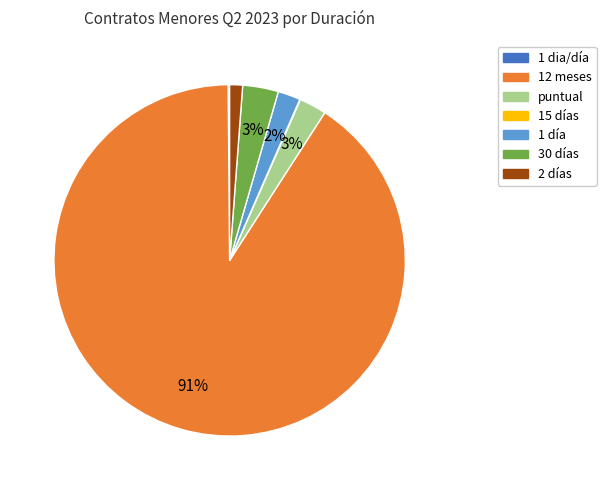

The 2 días slice represents 14% of the pie. True or false?

False